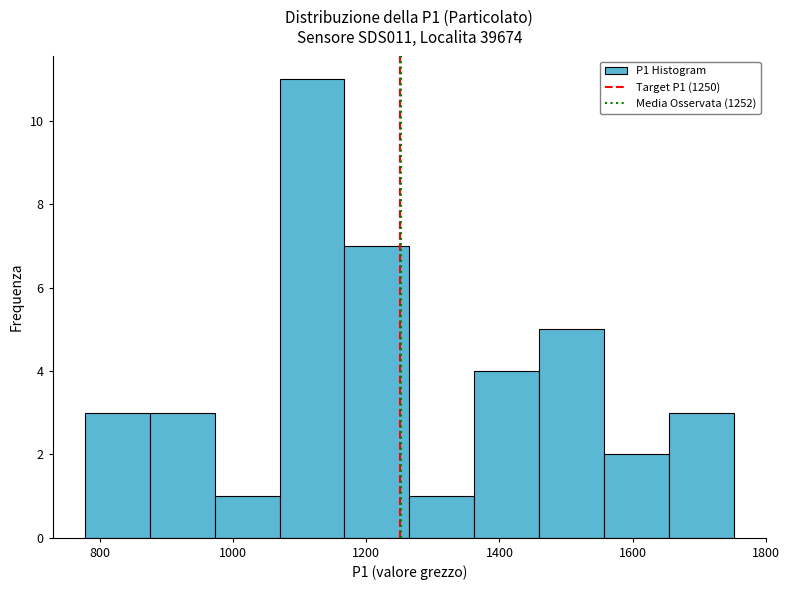

Over which range of the x-axis is the bar tallest?

1080 to 1160